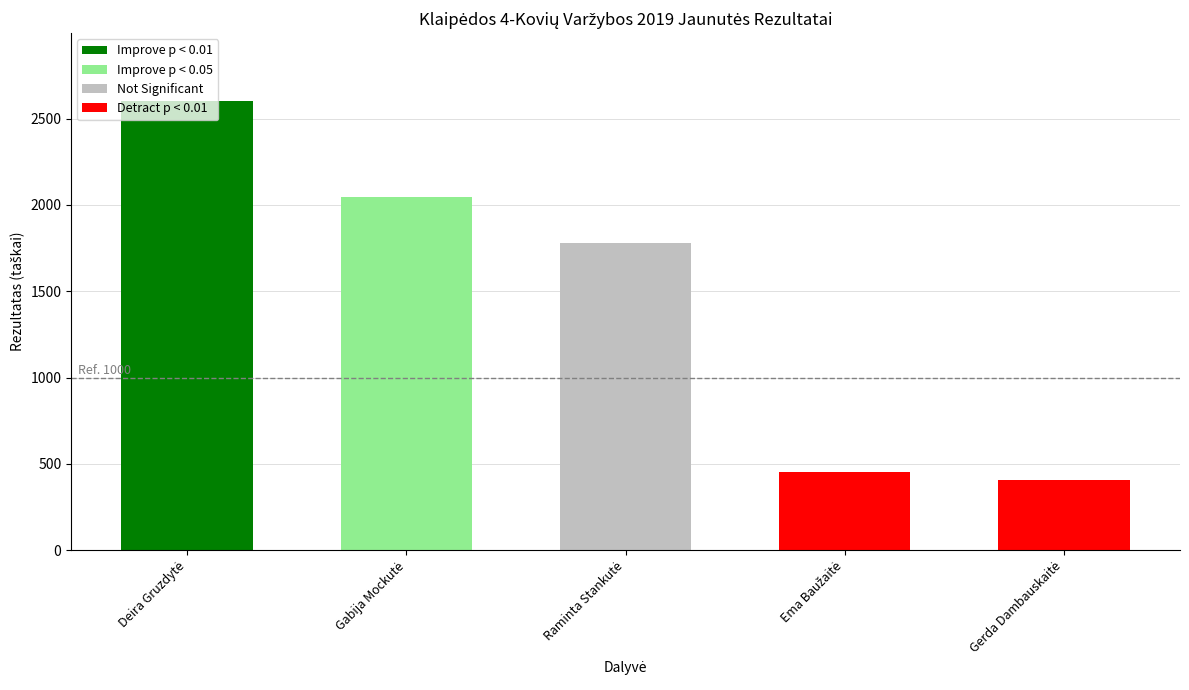

What is the value of the 3rd bar from the left?

1781